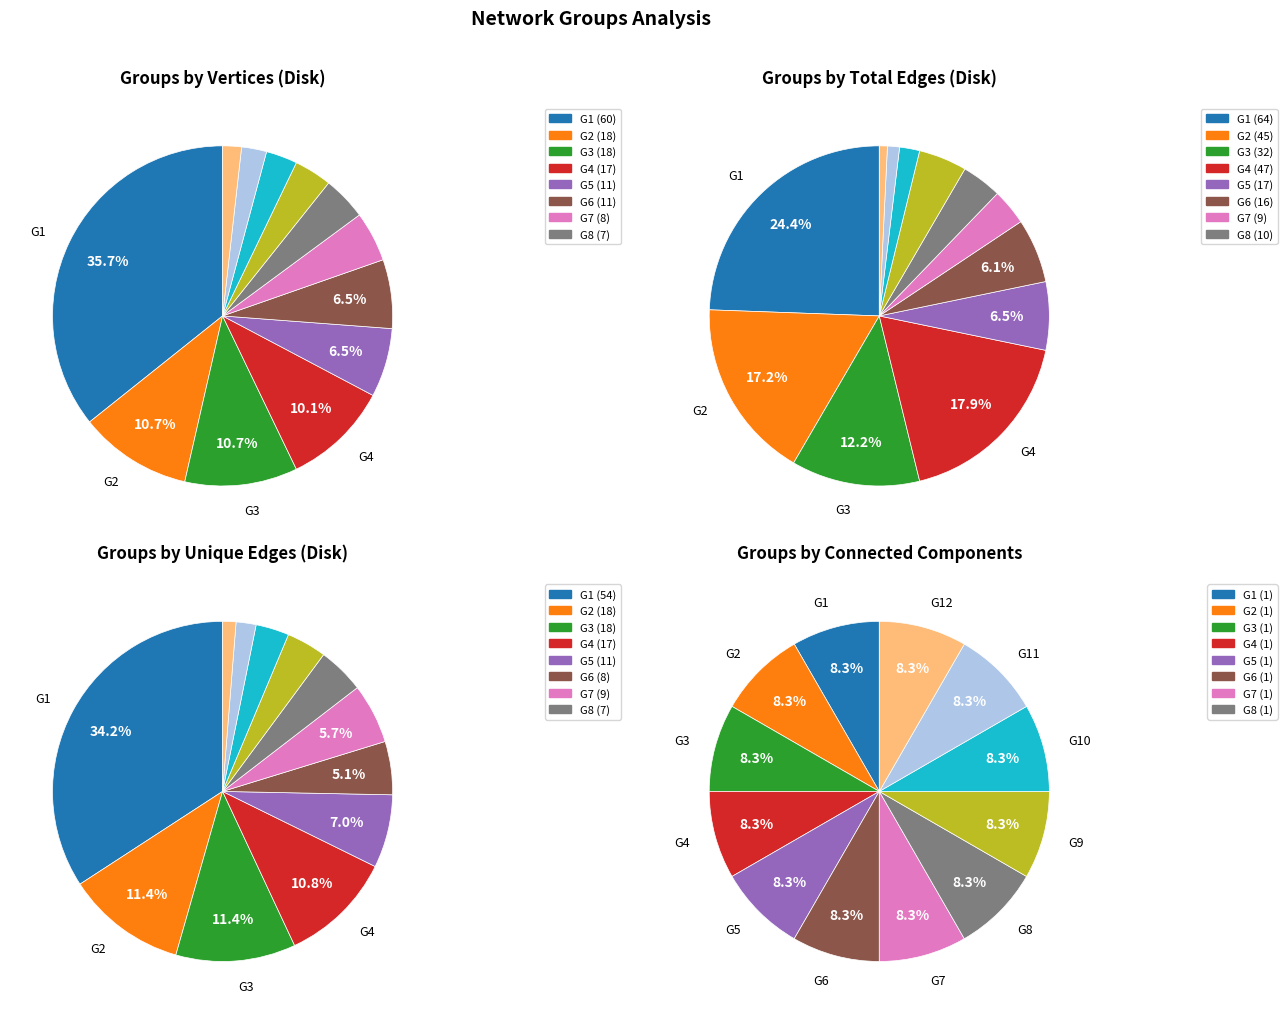

What is the change in value from G3 to G11?

-14